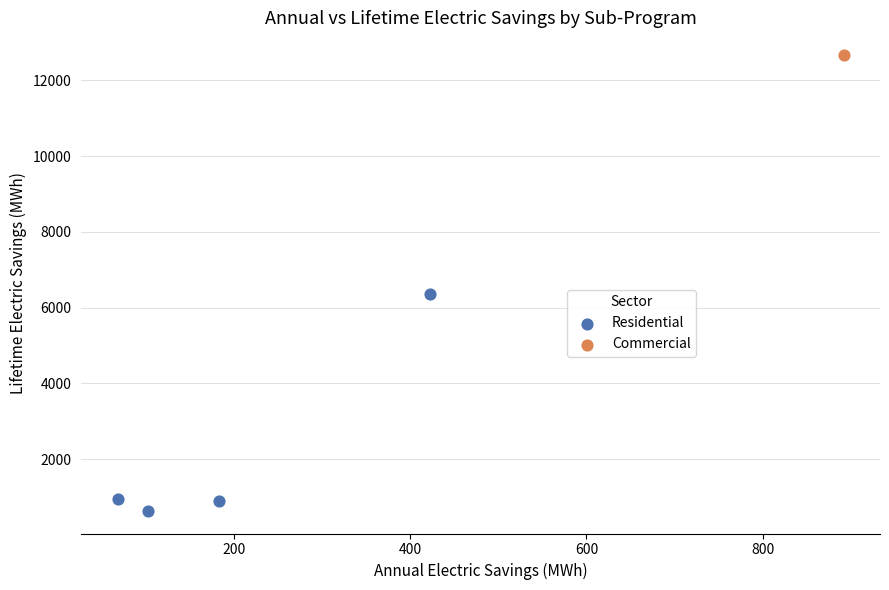

What are all the series names shown in the legend?

Residential, Commercial